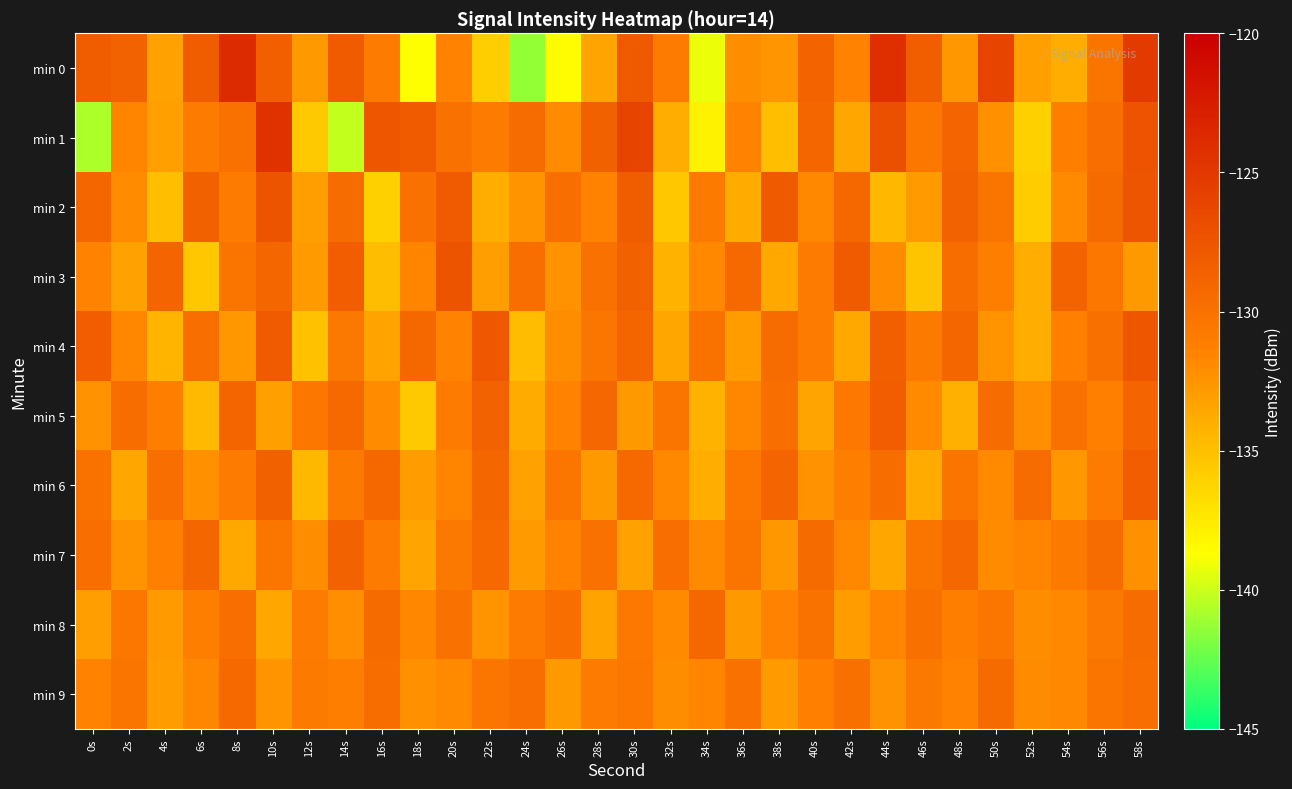

What is the difference between the highest and lowest values at 44s?

10.3